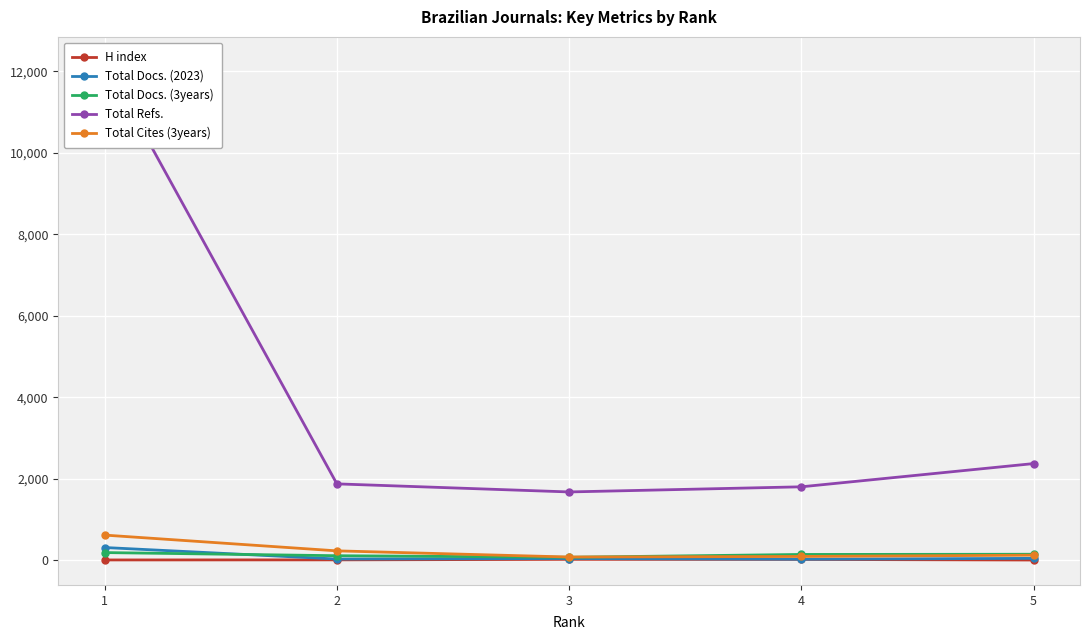

What value does the Total Docs. (3years) series have at 3?

76